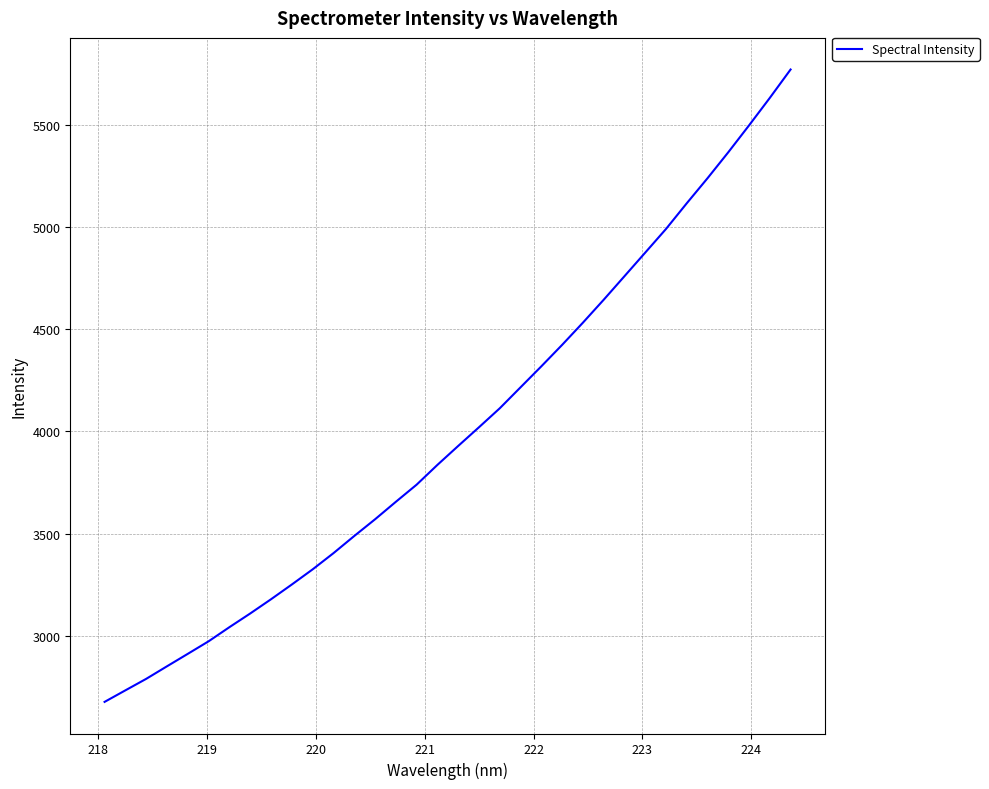

What is the maximum value shown in the chart?

5768.9